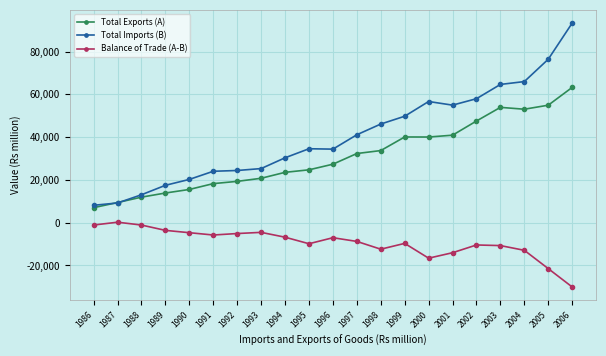

In Total Exports (A), how many points are lower than both neighbors (excluding endpoints)?

2